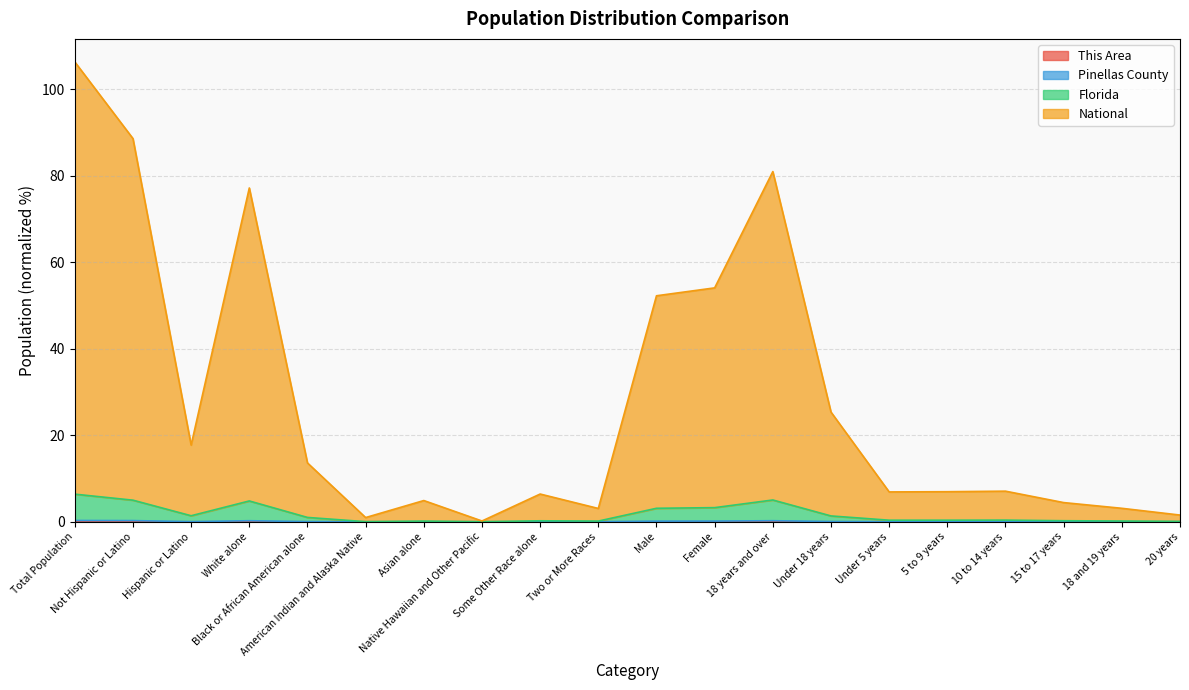

What is the value of the National point at the 18th from the left?

4.4